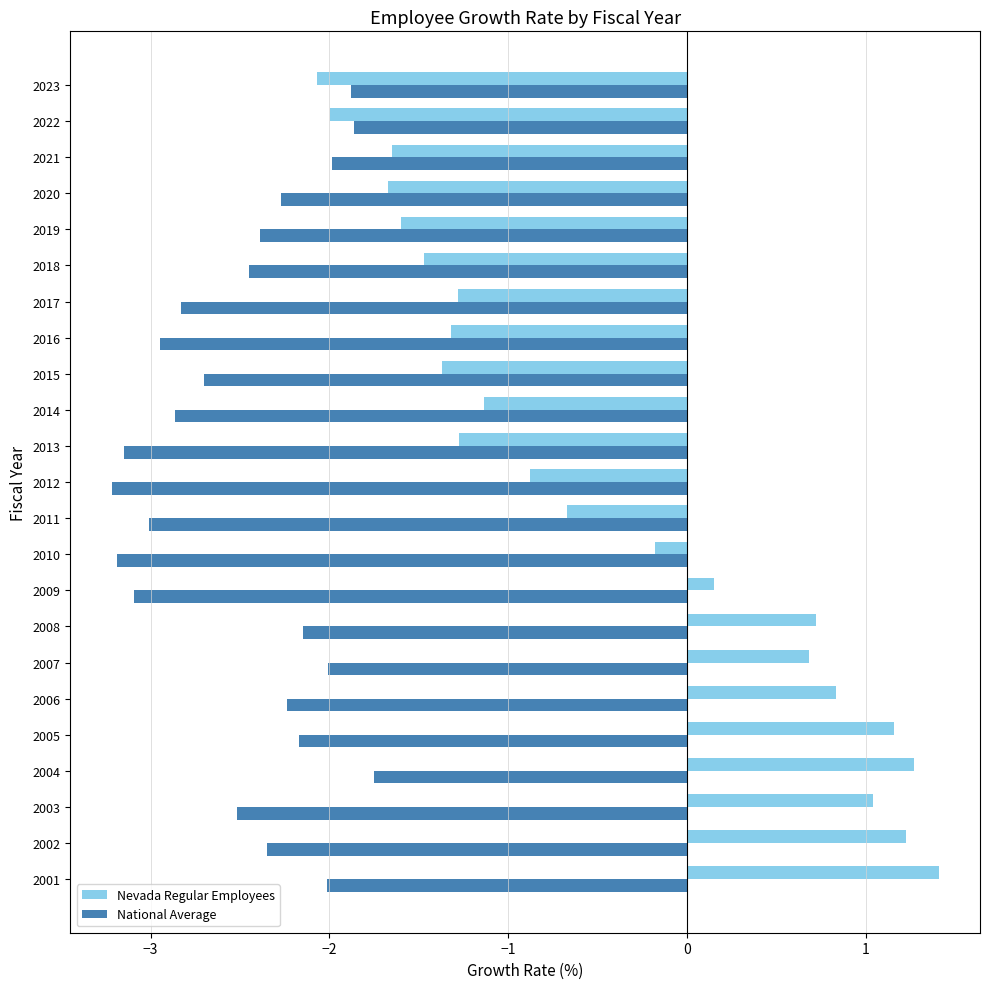

Between 2010 and 2014, which series saw the biggest shift?

Nevada Regular Employees